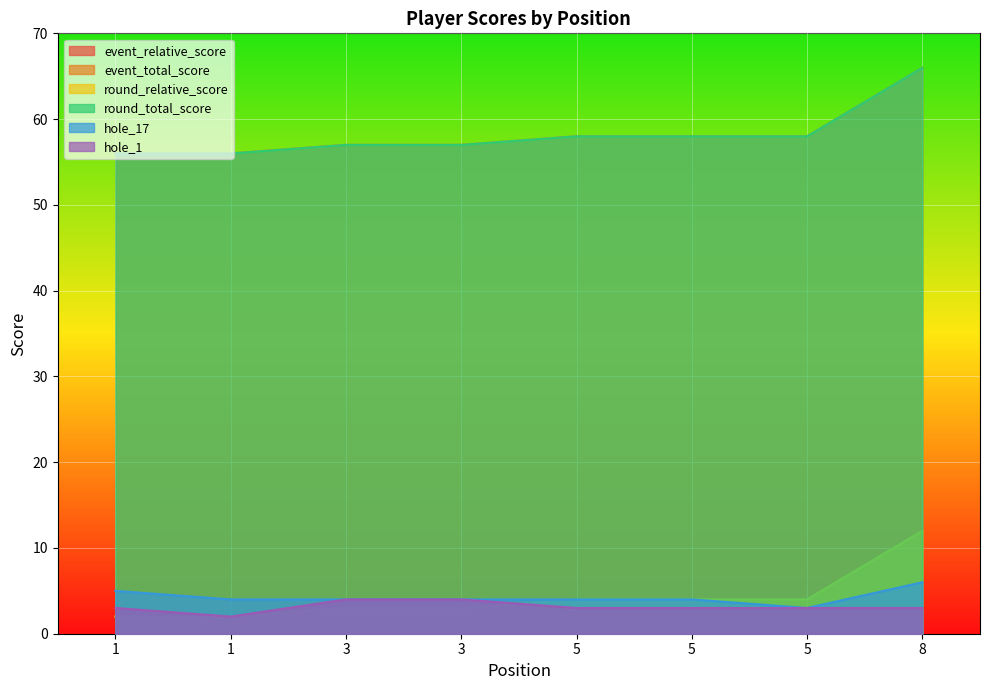

Count the number of categories in the chart.

8